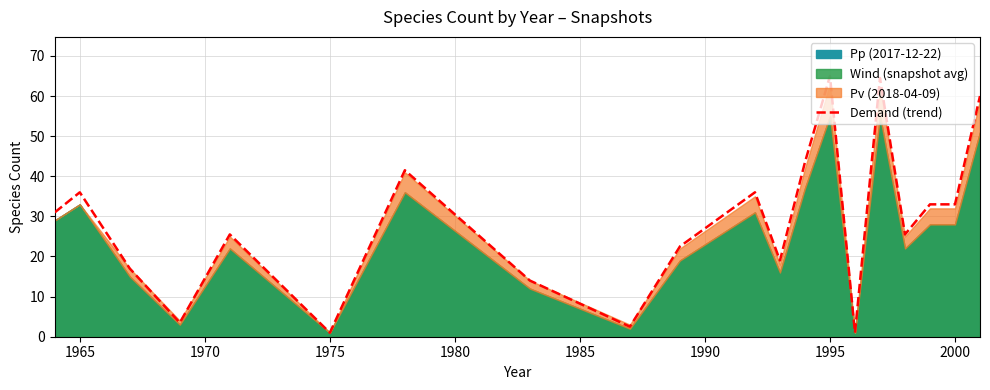

What is the maximum value for Demand (trend)?

65.0